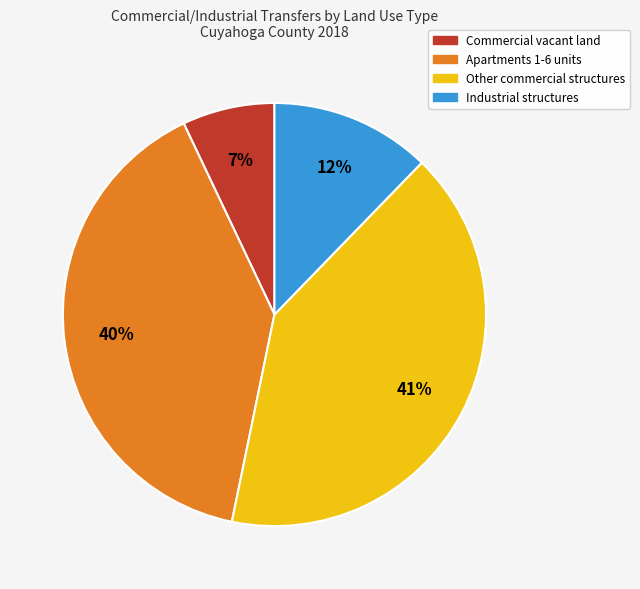

Count the number of slices in the pie.

4